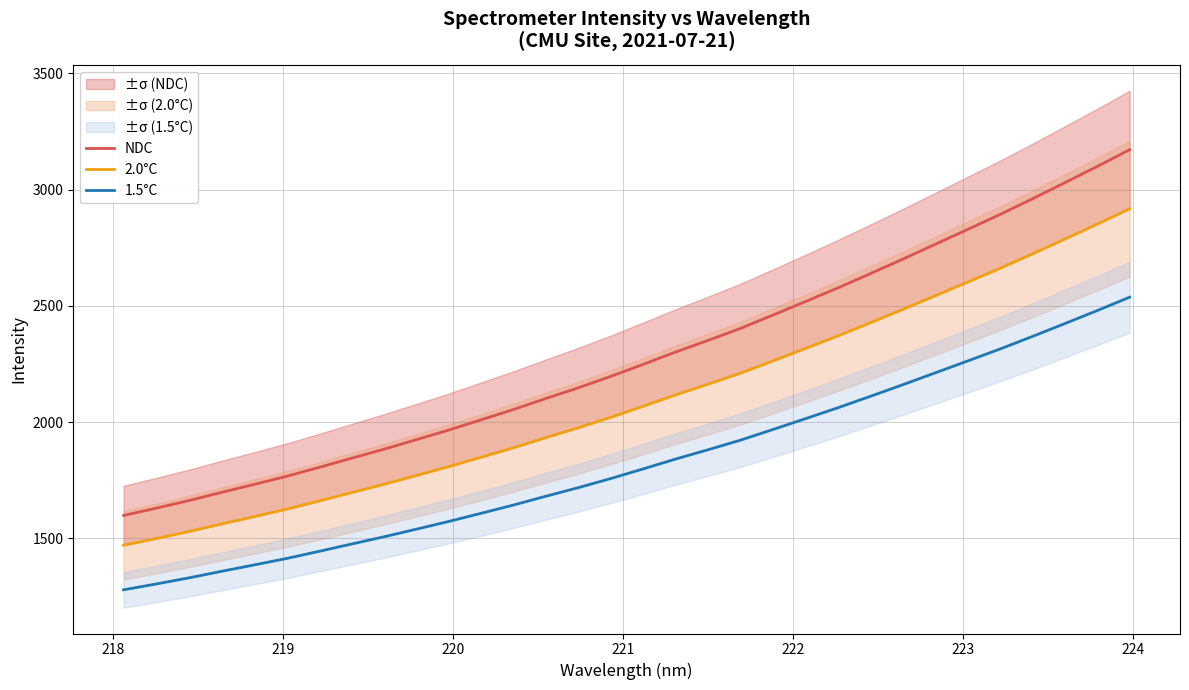

True or false: NDC and 1.5°C cross at least once.

False